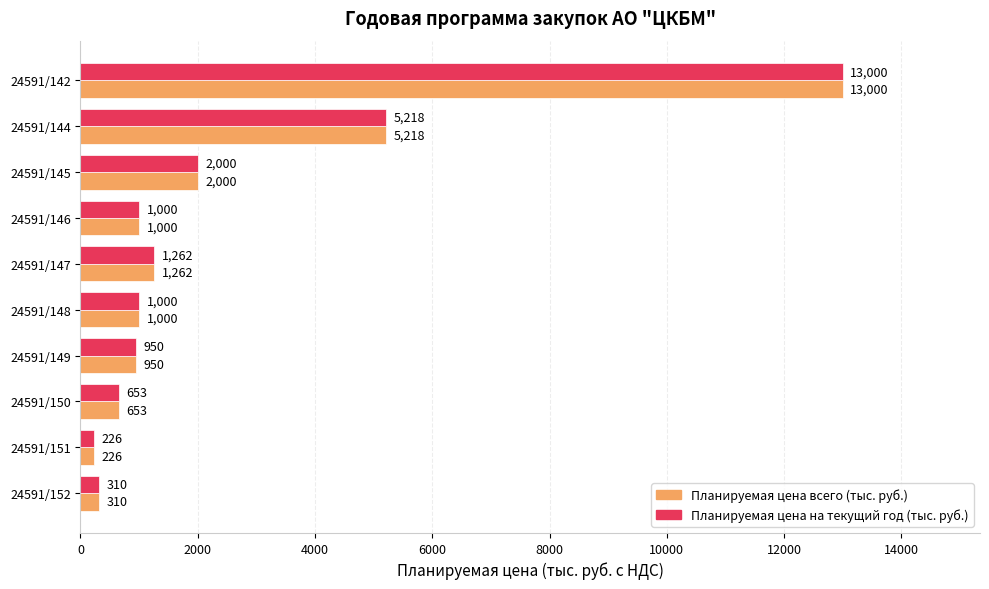

What value does the Планируемая цена всего (тыс. руб.) series have at 24591/149?

950.0